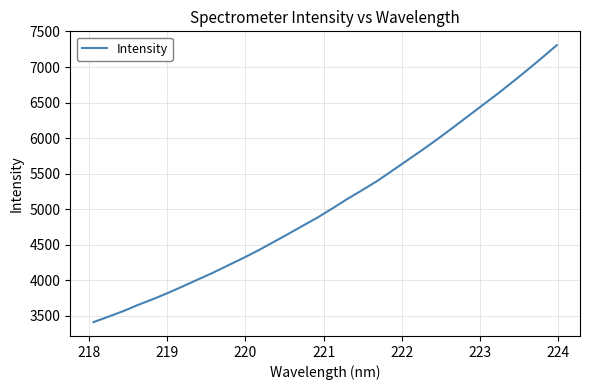

How many distinct data groups are displayed?

1